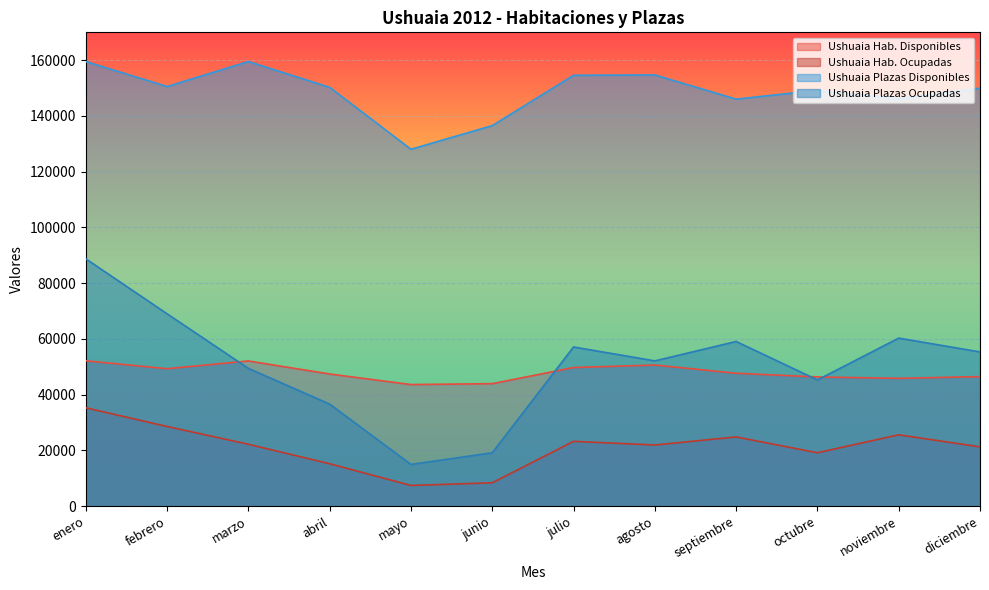

Which category has the highest value in the Ushuaia Plazas Disponibles series?

enero